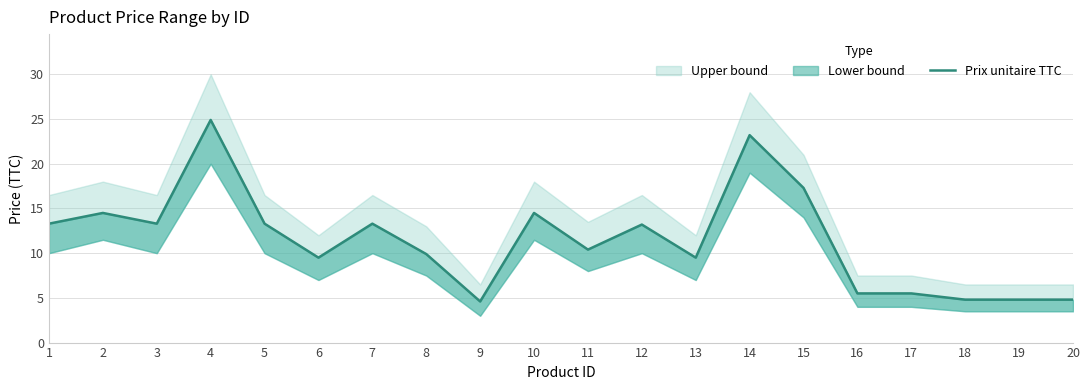

At which category does the data reach its first local valley?

3